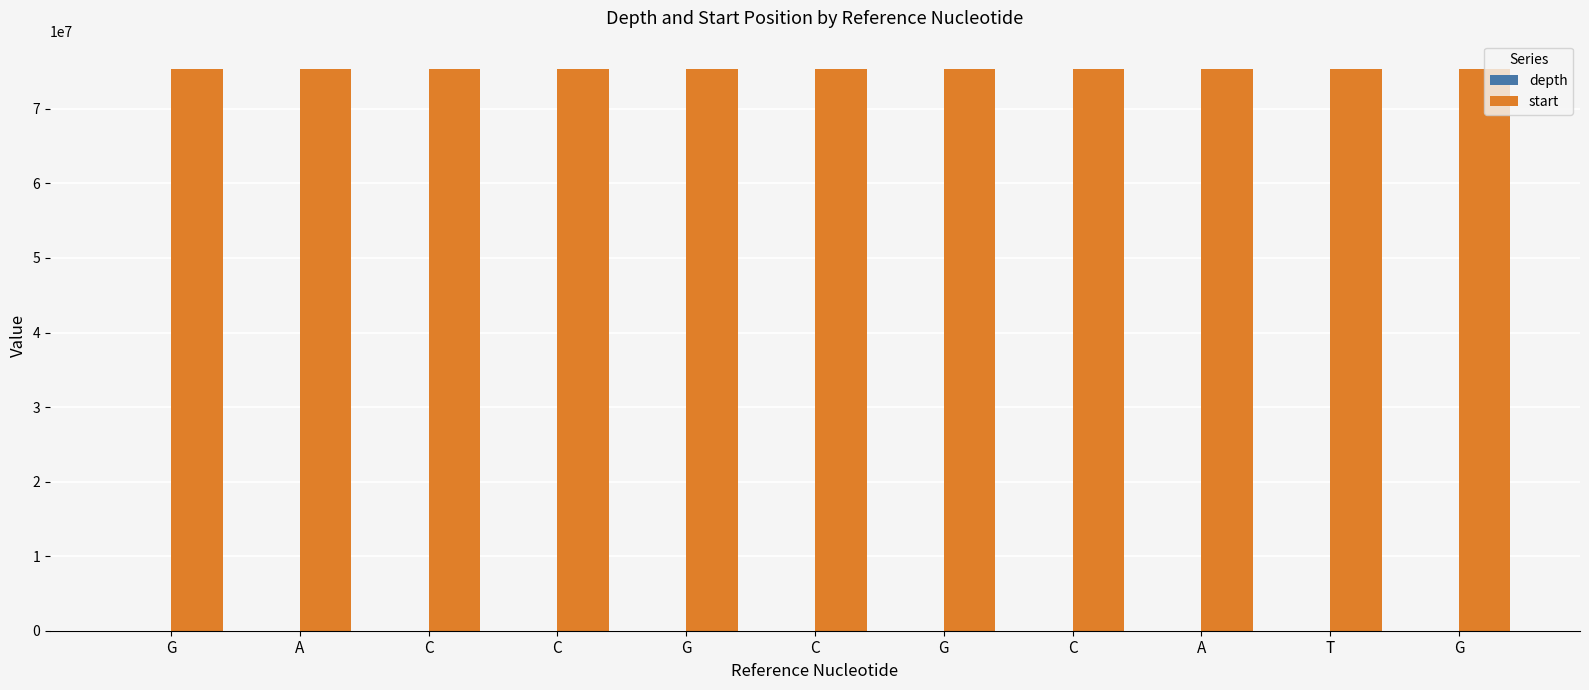

The start series shows 75368032 at A. True or false?

True